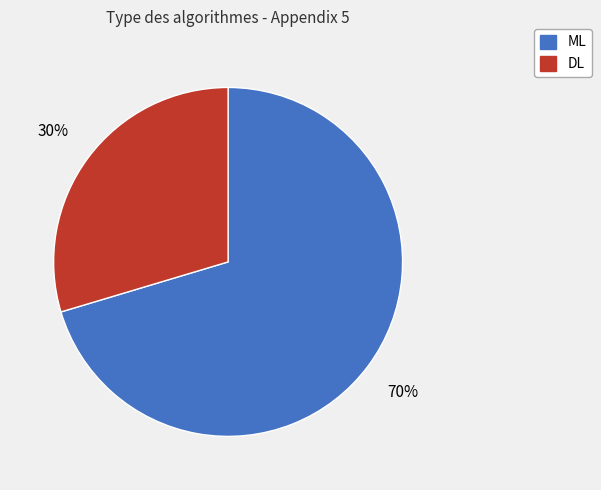

Which slice is the smallest?

DL